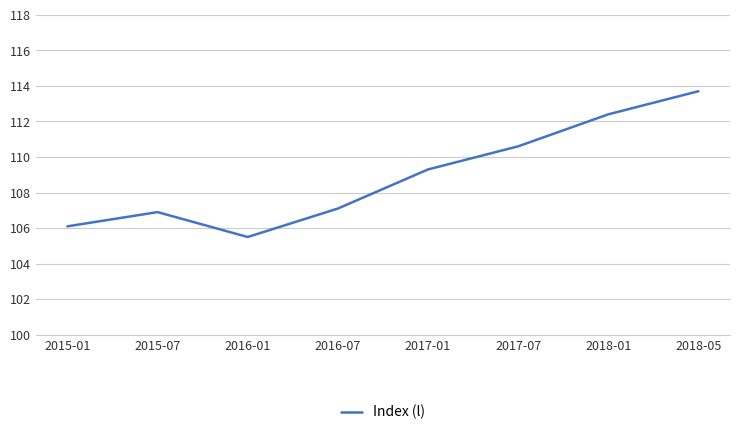

What is the average value?

109.0